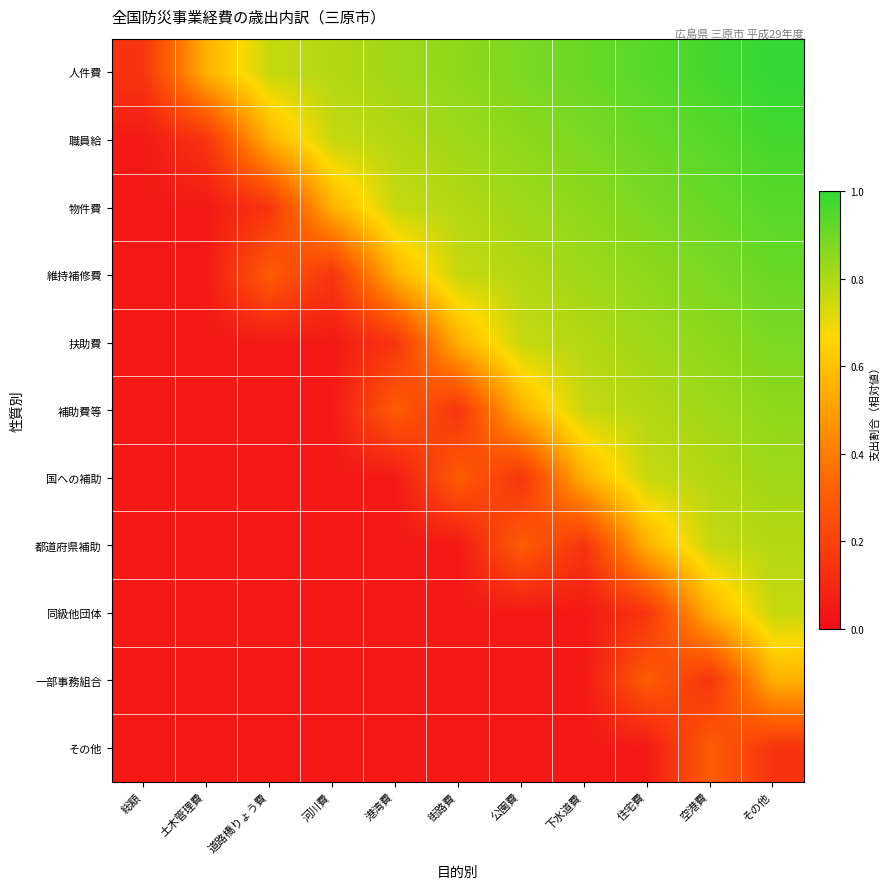

Which category has the highest value across all series?

その他